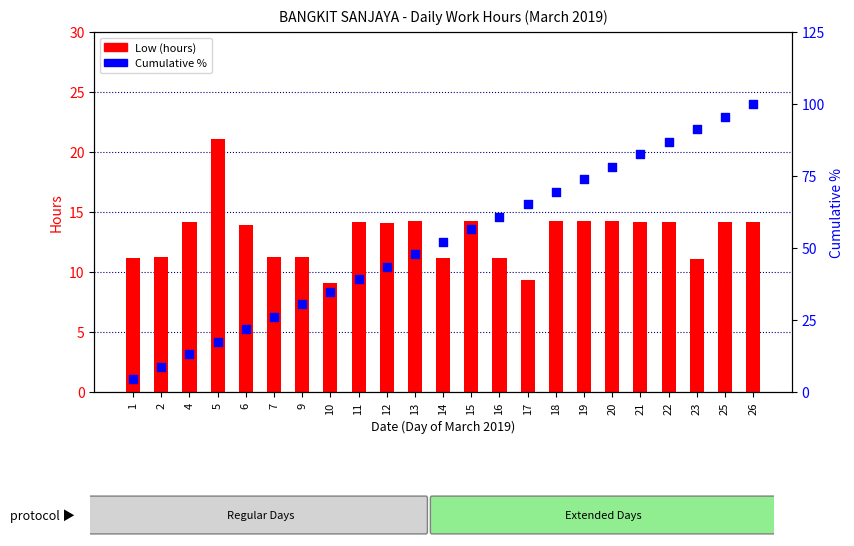

At which category is the sum across all series the highest?

26